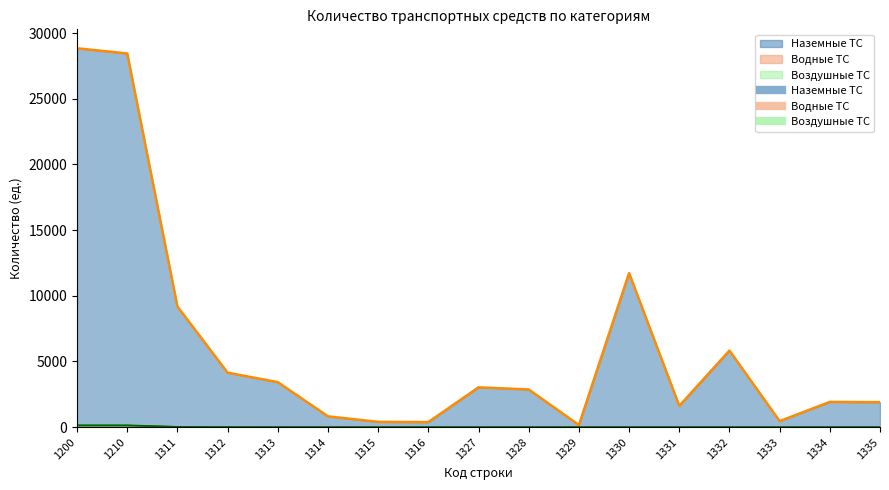

Is the value of Наземные ТС at 1312 greater than the value of Водные ТС at 1314?

Yes